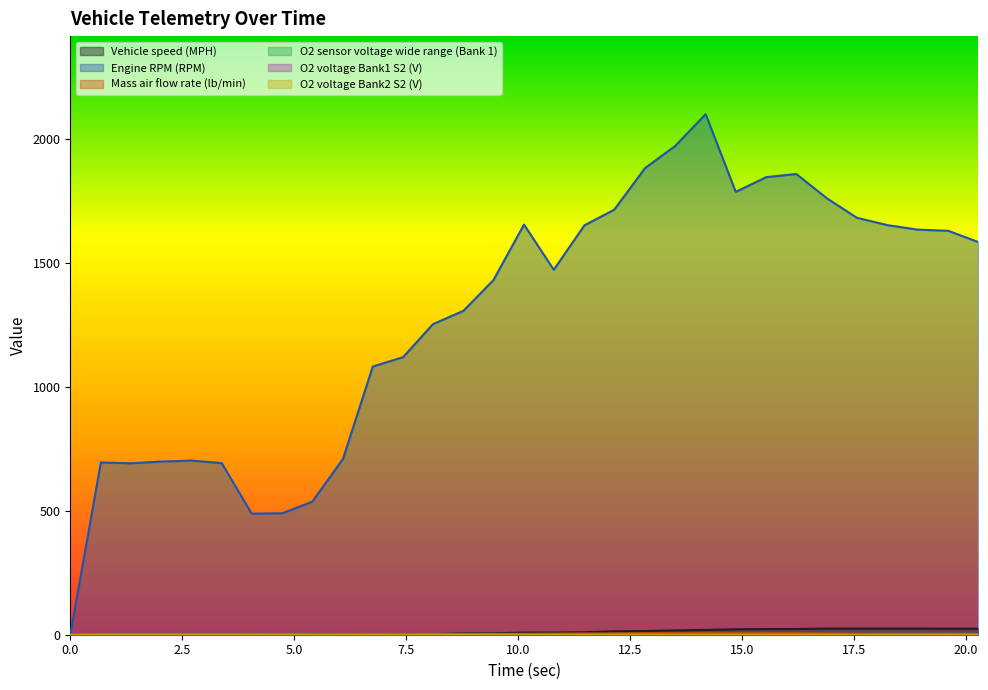

True or false: O2 sensor voltage wide range (Bank 1) has more than 2 points higher than both neighbors.

True